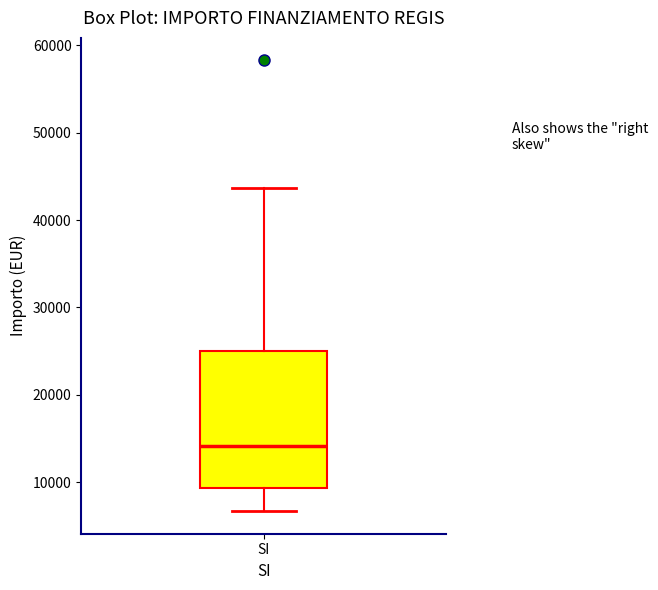

Transcribe this box plot: give where the median line is, the range the box spans, and where the two whiskers end, as read against the y-axis. The values are not printed on the chart, so give them approximately, as read against the axis.

median 14000, box 9000 to 25000, whiskers 7000 to 44000